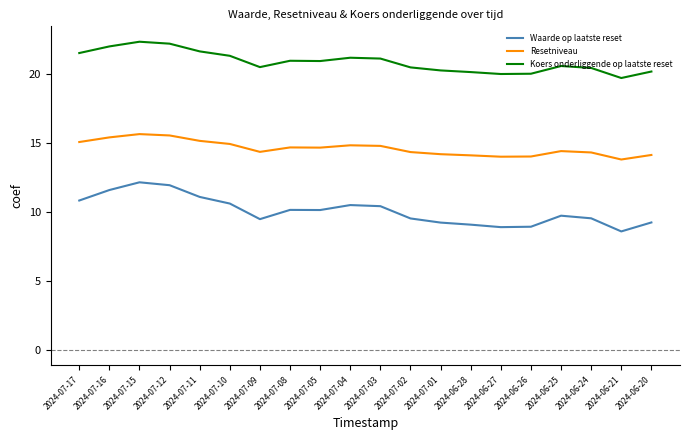

Does the chart have visible grid lines?

No